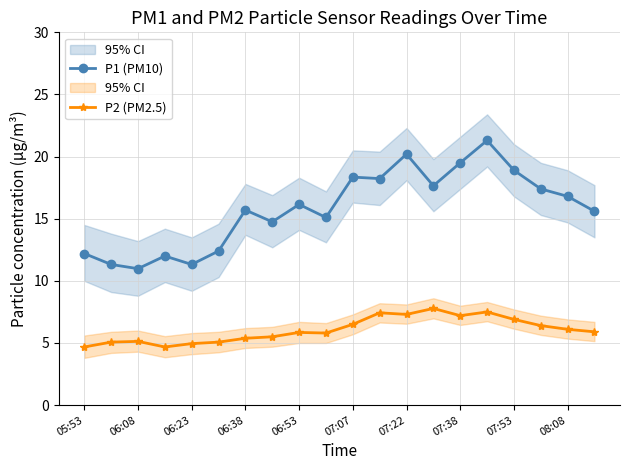

At how many categories does at least one series exceed 7?

20